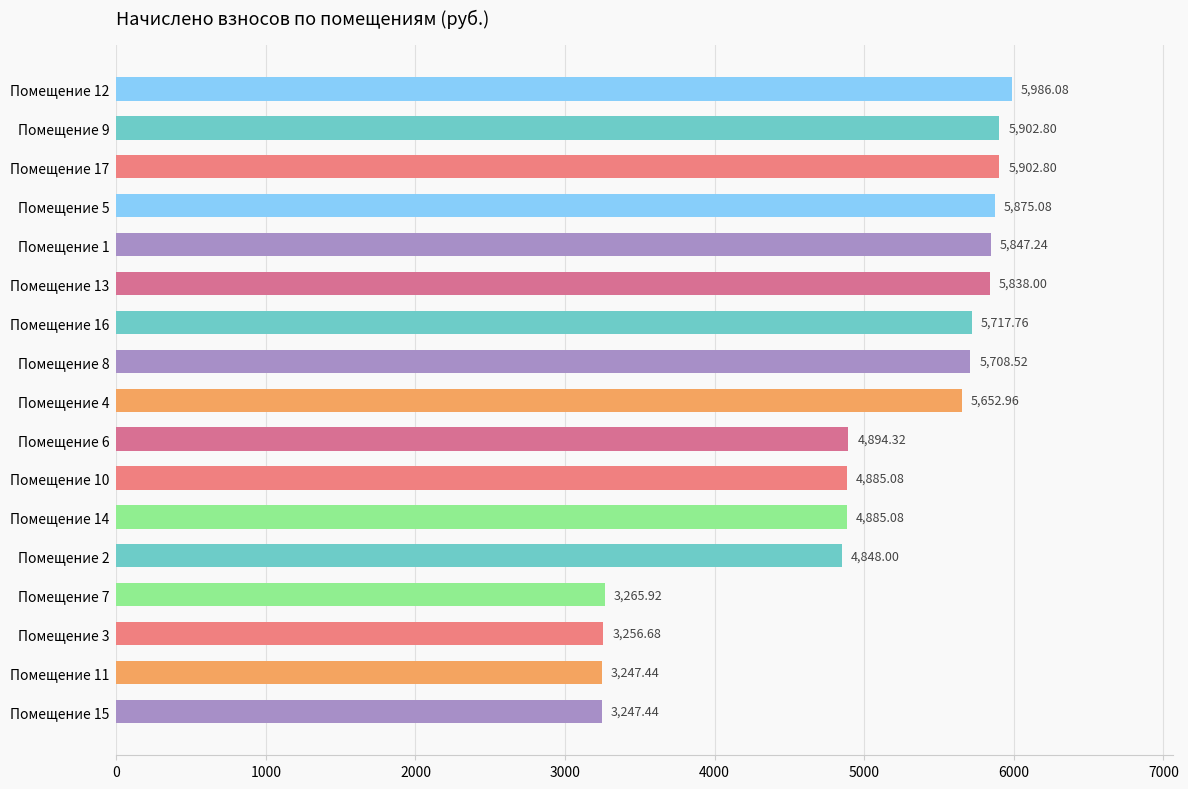

Approximately how many times larger is the value at Помещение 3 compared to Помещение 5?

0.6